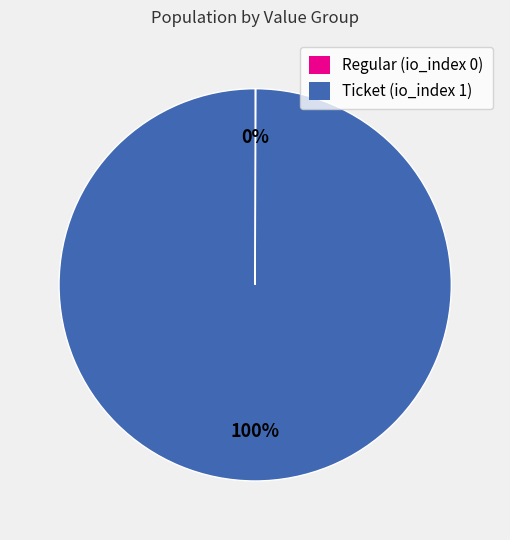

Does any single category account for the majority?

Yes